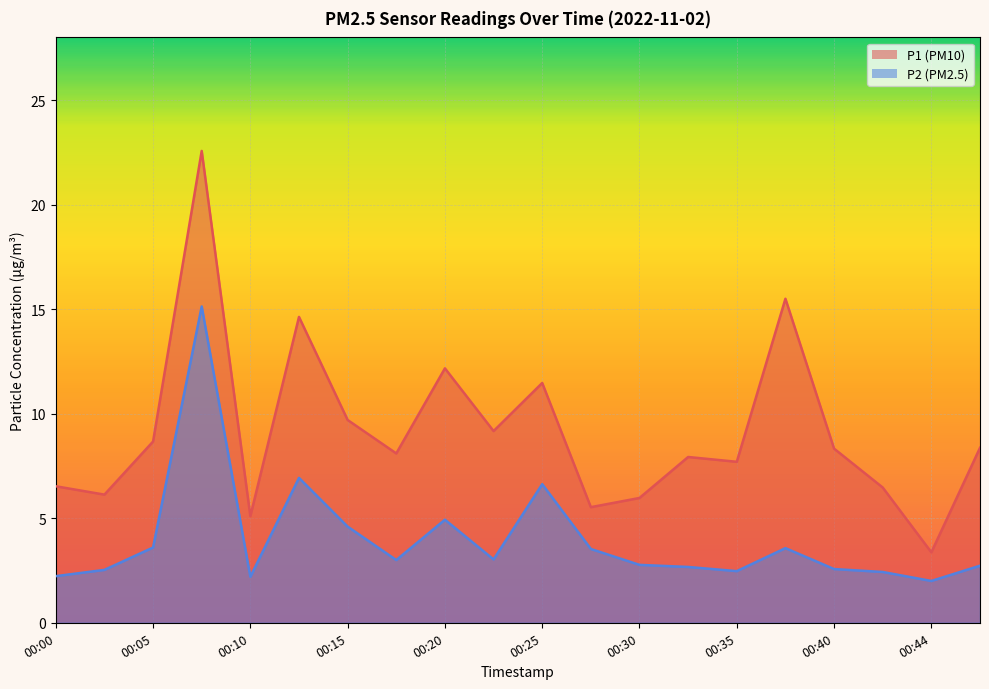

List the series in order of their peak value, highest first.

P1, P2